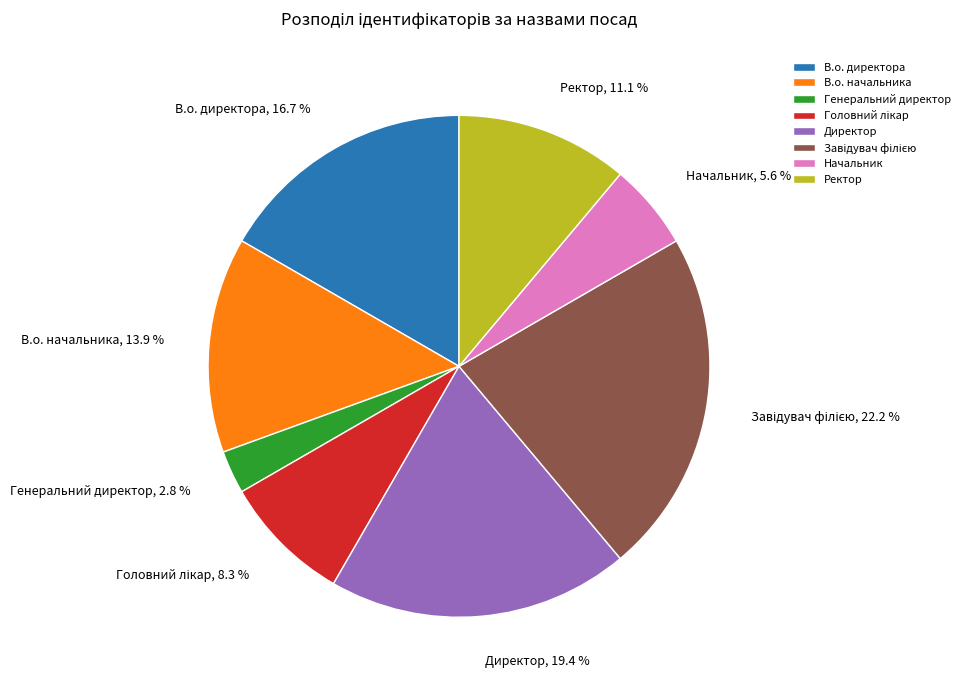

Between В.о. начальника and Начальник, which is larger?

В.о. начальника